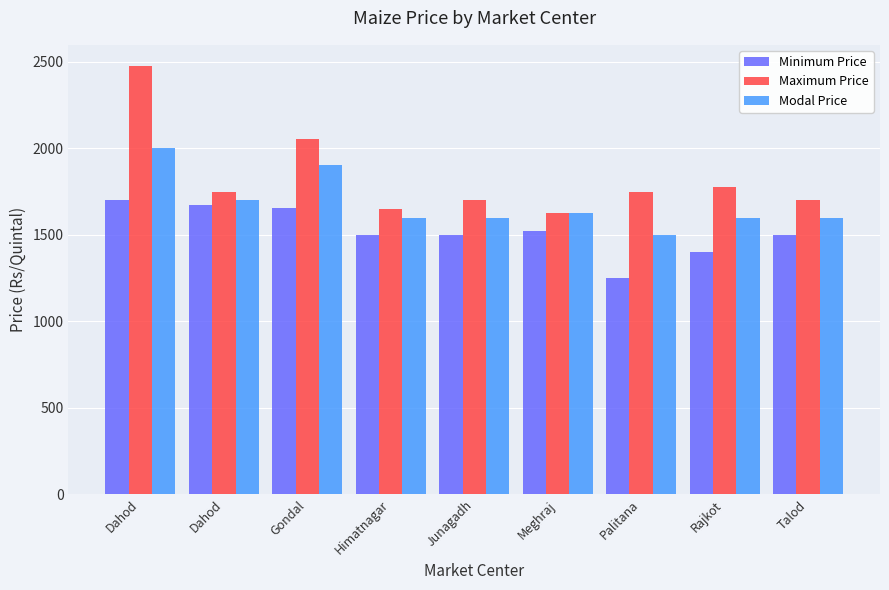

What are all the series names shown in the legend?

Minimum Price, Maximum Price, Modal Price